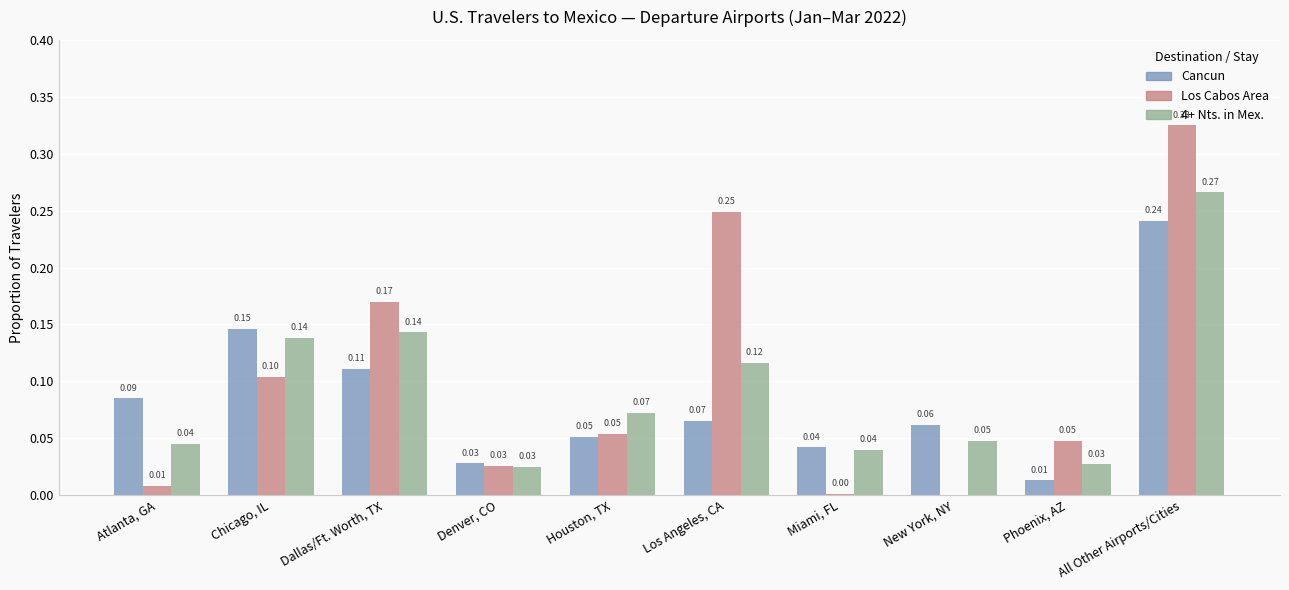

Is the value of 4+ Nts. in Mex. at All Other Airports/Cities greater than the value of Los Cabos Area at Phoenix, AZ?

Yes